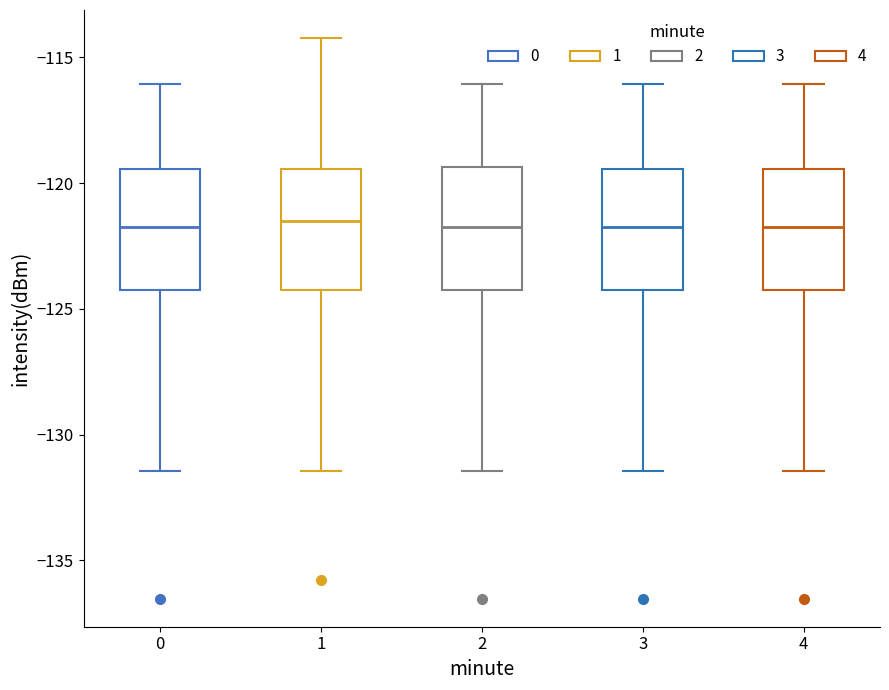

Reading left to right, transcribe this box plot: for each box, give where its median line is, the range the box spans, and where its two whiskers end, as read against the y-axis. The values are not printed on the chart, so give them approximately, as read against the axis.

0: median -122.0, box -124.5 to -119.5, whiskers -131.5 to -116.0
1: median -121.5, box -124.5 to -119.5, whiskers -131.5 to -114.0
2: median -122.0, box -124.5 to -119.5, whiskers -131.5 to -116.0
3: median -122.0, box -124.5 to -119.5, whiskers -131.5 to -116.0
4: median -122.0, box -124.5 to -119.5, whiskers -131.5 to -116.0